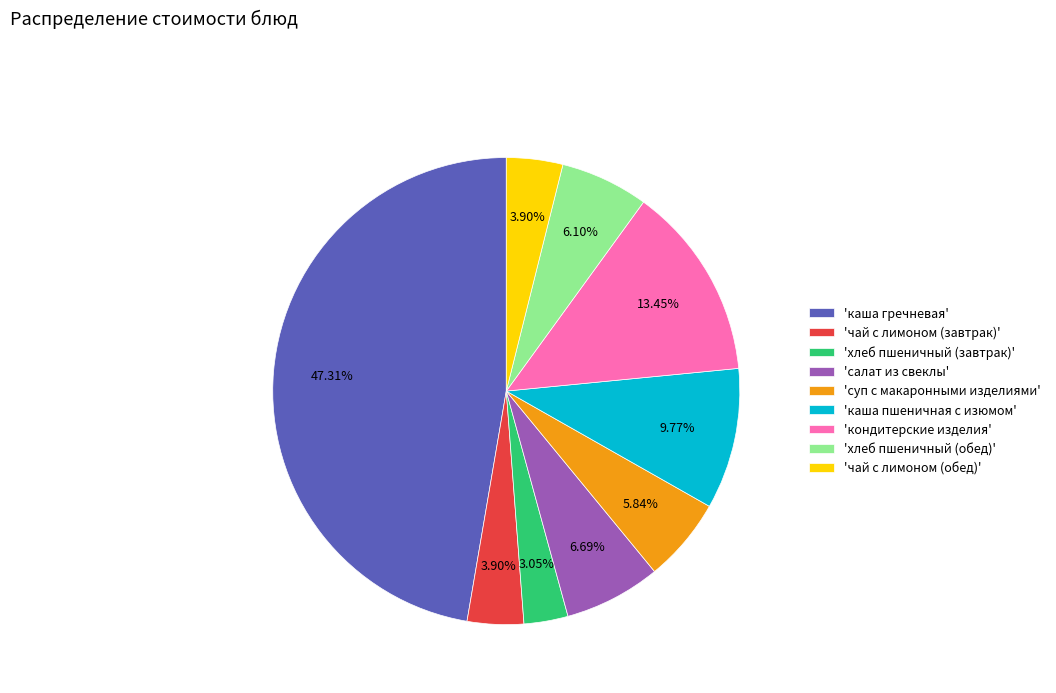

How many segments does this pie chart have?

9